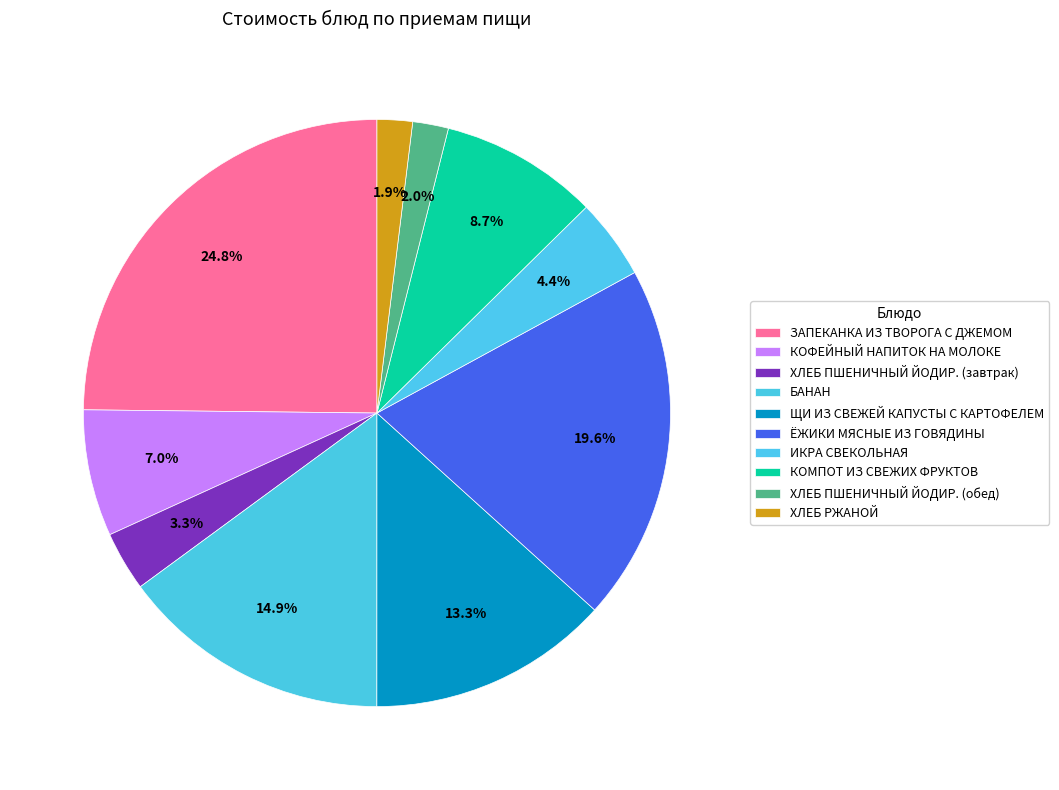

How many segments does this pie chart have?

10